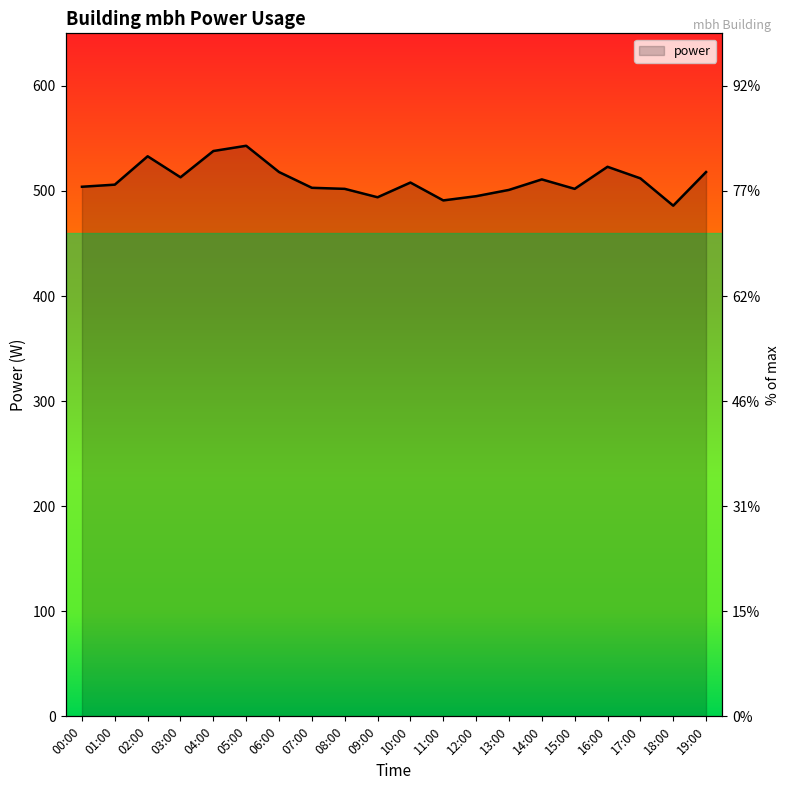

What is the label of the 11th point from the left?

10:00